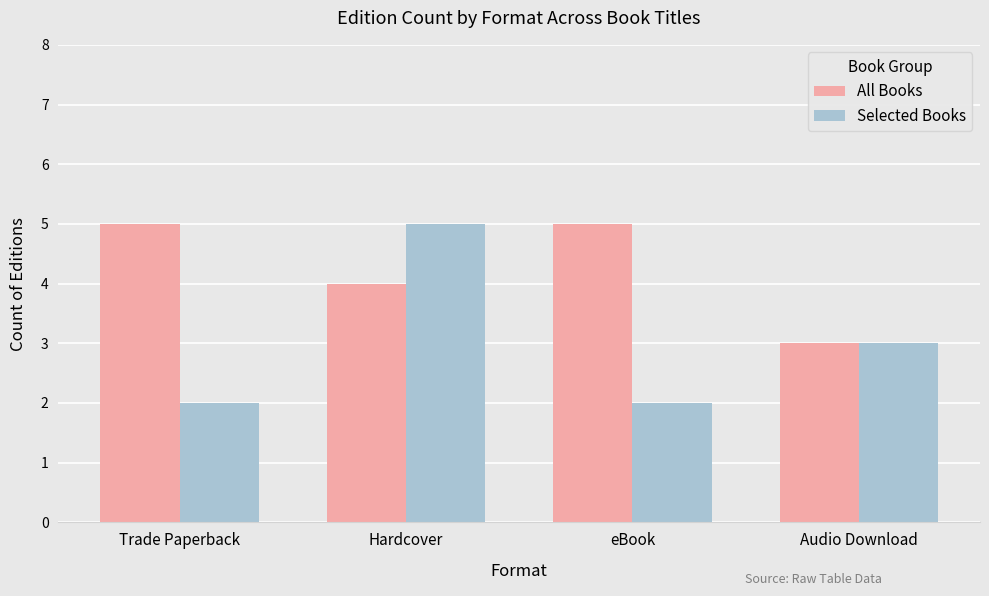

At eBook, list the series in order from largest to smallest.

All Books, Selected Books